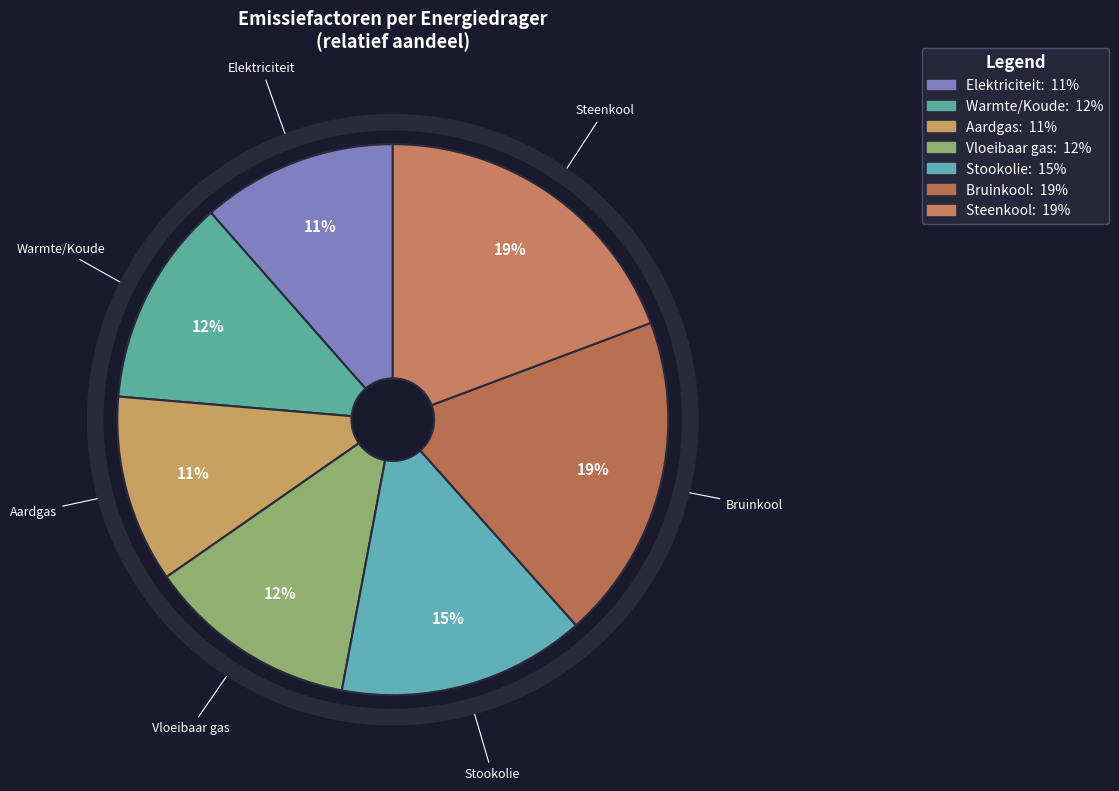

Count the number of slices in the pie.

7